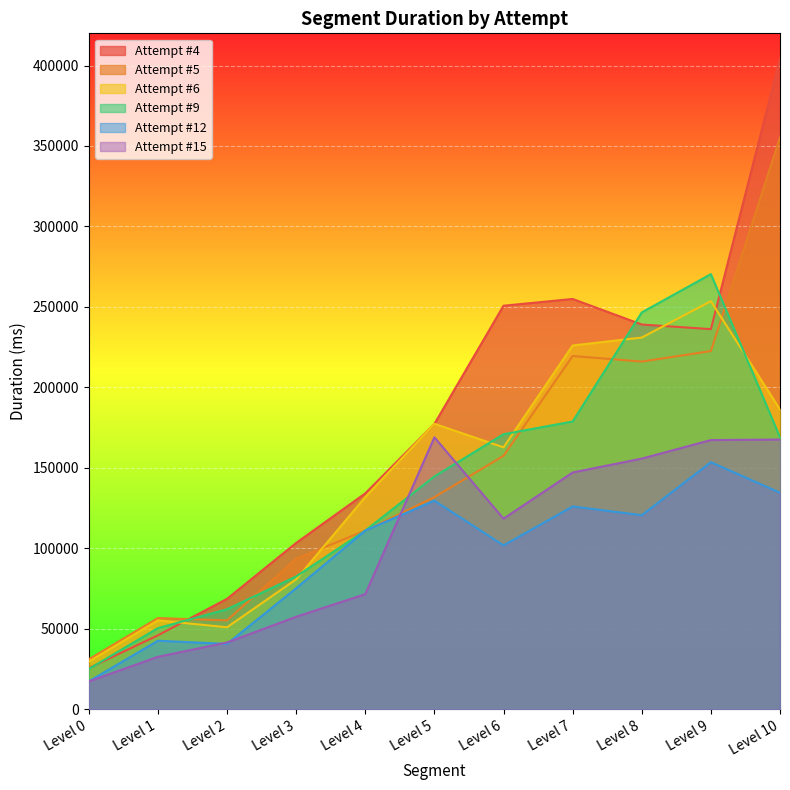

What is the minimum value for Attempt #9?

25034